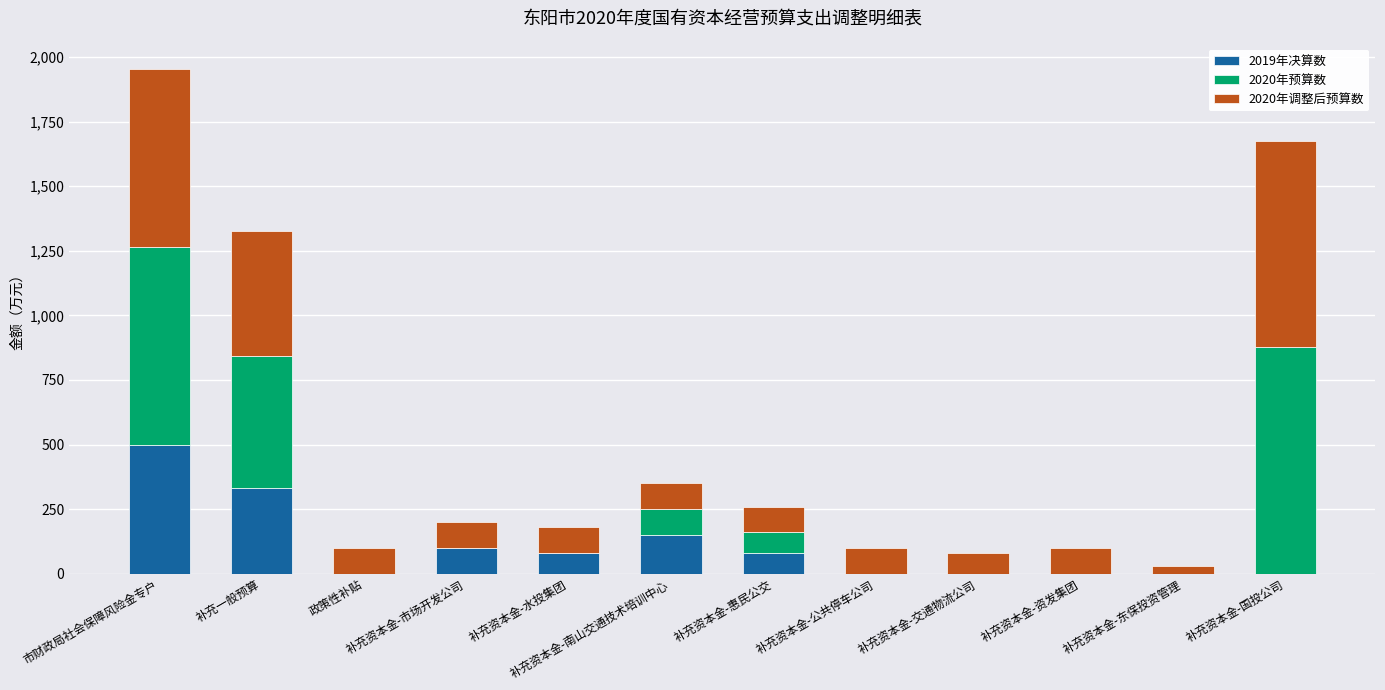

At which category is the sum across all series the highest?

市财政局社会保障风险金专户